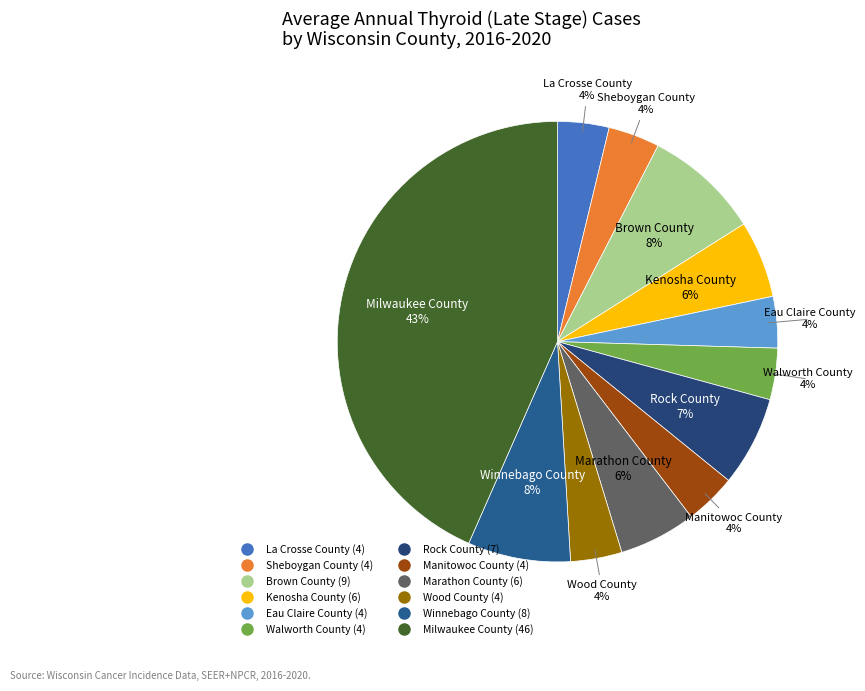

To the nearest percent, what portion does Walworth County represent?

4%